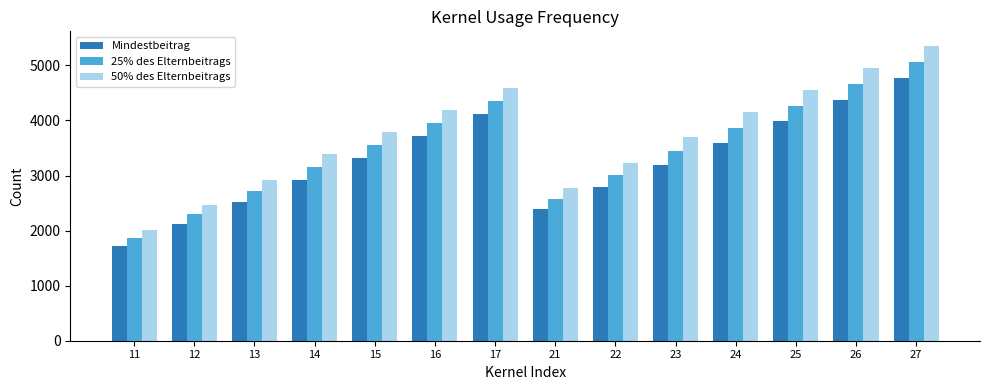

Reading left to right, list all the values displayed in this chart.

Mindestbeitrag: 1726.0	2124.0	2522.0	2920.0	3318.0	3716.0	4114.0	2390.0	2788.0	3187.0	3584.0	3982.0	4380.0	4778.0
25% des Elternbeitrags: 1864.1	2293.9	2723.8	3153.6	3551.6	3949.6	4347.6	2581.2	3011.0	3442.0	3870.7	4268.7	4666.7	5064.7
50% des Elternbeitrags: 2002.2	2463.8	2925.5	3387.2	3785.2	4183.2	4581.2	2772.4	3234.1	3696.9	4157.4	4555.4	4953.4	5351.4